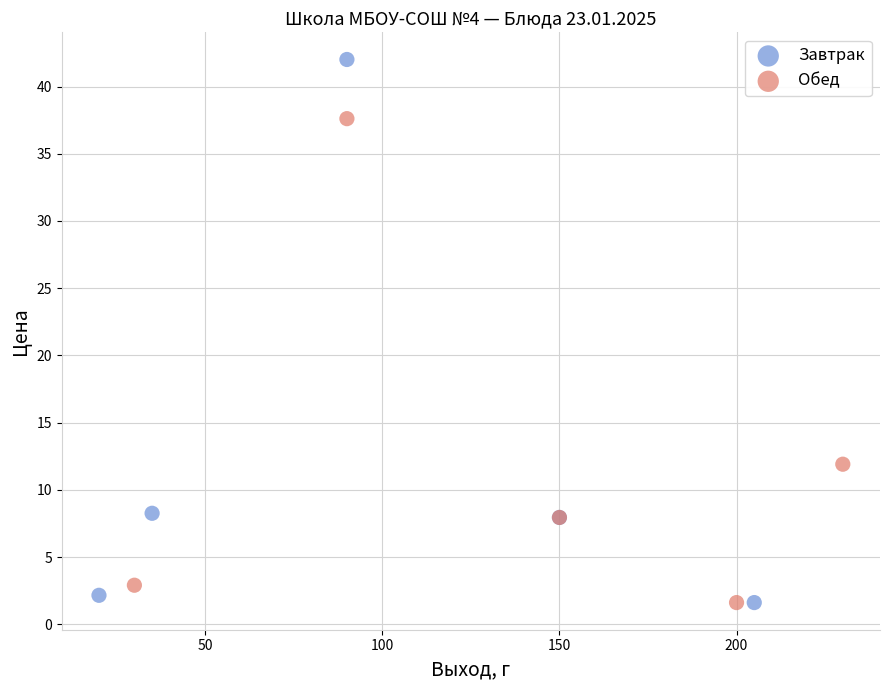

Which series has the widest spread of Y values?

Завтрак